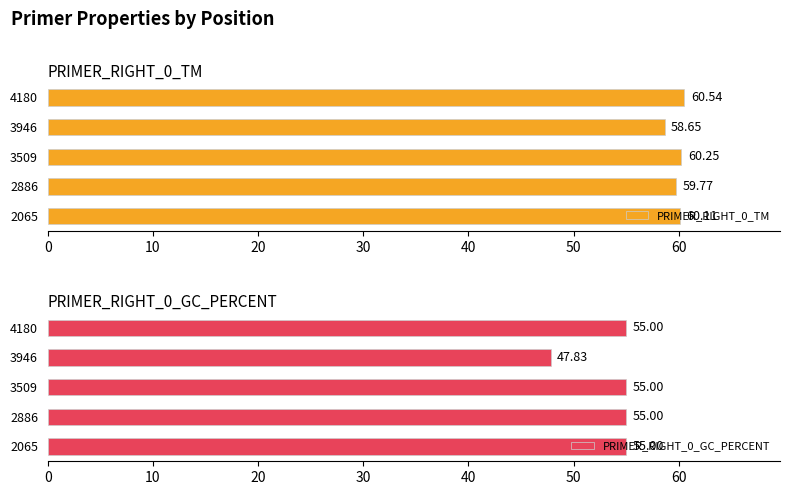

Is it true that PRIMER_RIGHT_0_TM equals 85.4 at 2065?

False